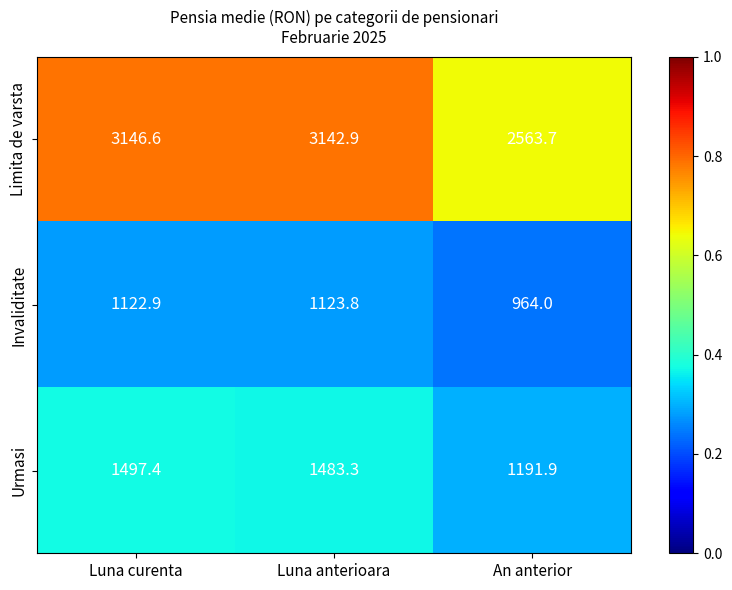

What value does the Urmasi series have at An anterior?

1191.9